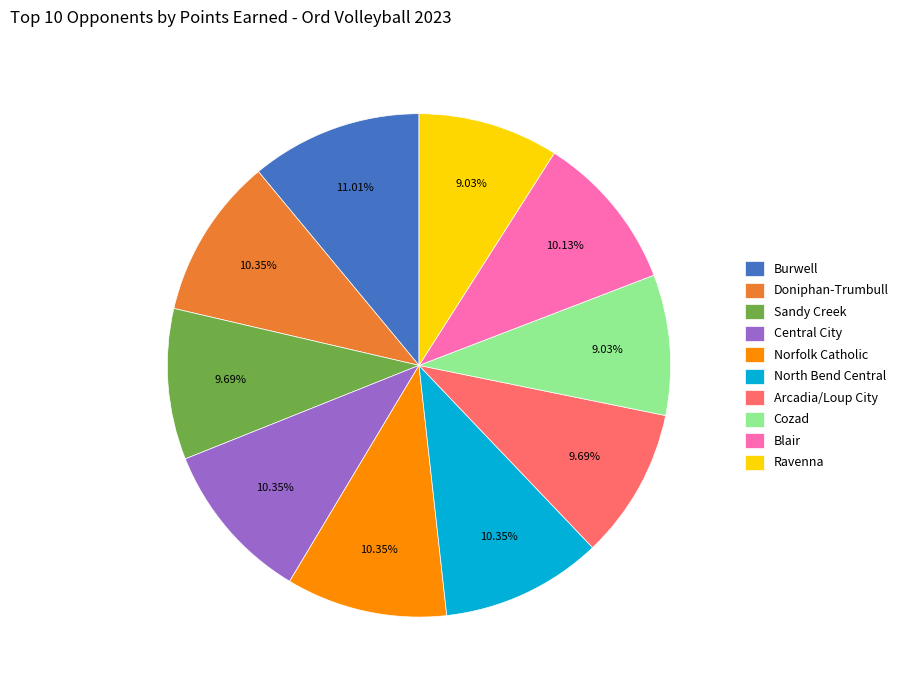

Is Norfolk Catholic the majority of the pie?

No